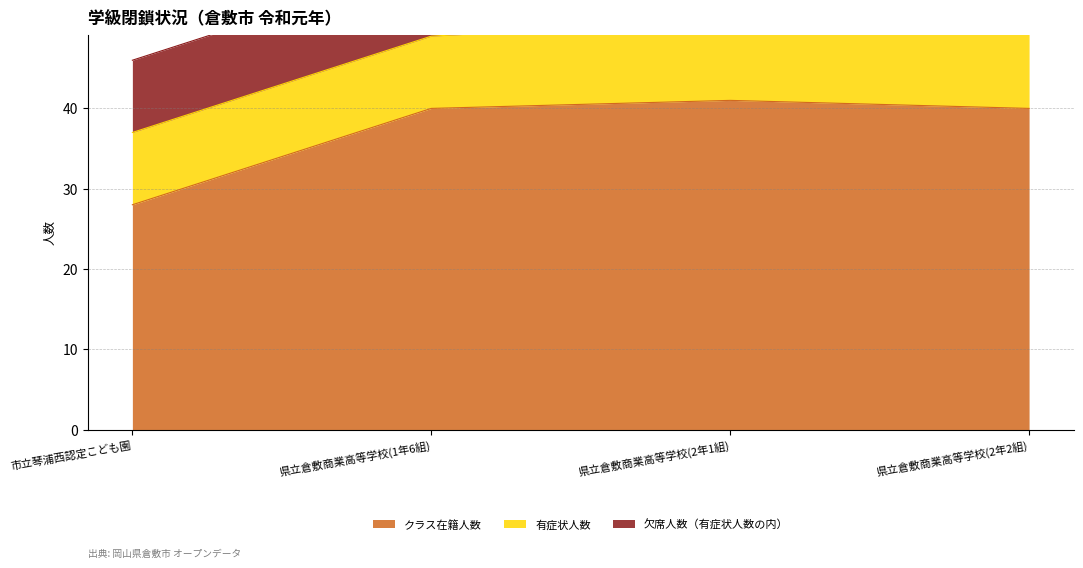

Rank the series at 県立倉敷商業高等学校(2年1組) from highest to lowest value.

クラス在籍人数, 有症状人数, 欠席人数（有症状人数の内）